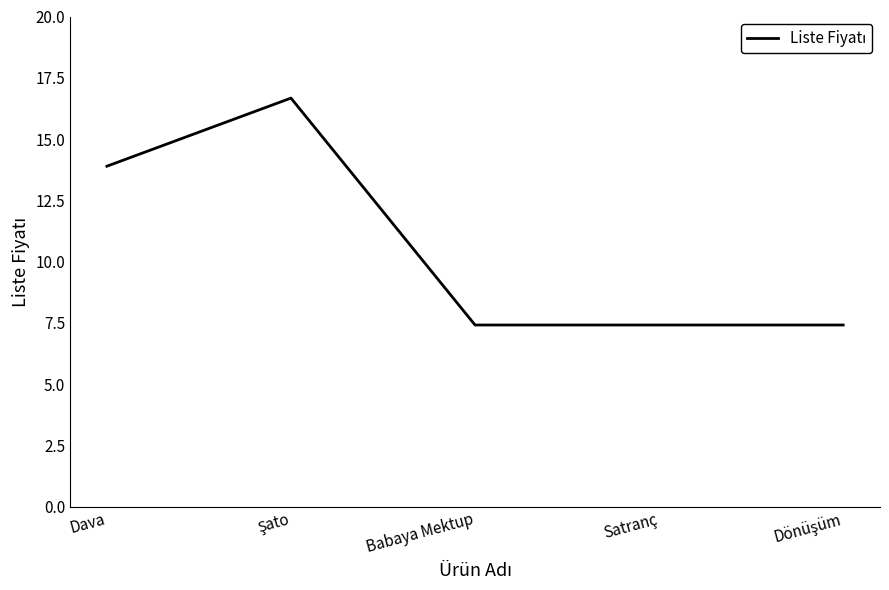

The value at Satranç is 7.4. True or false?

True